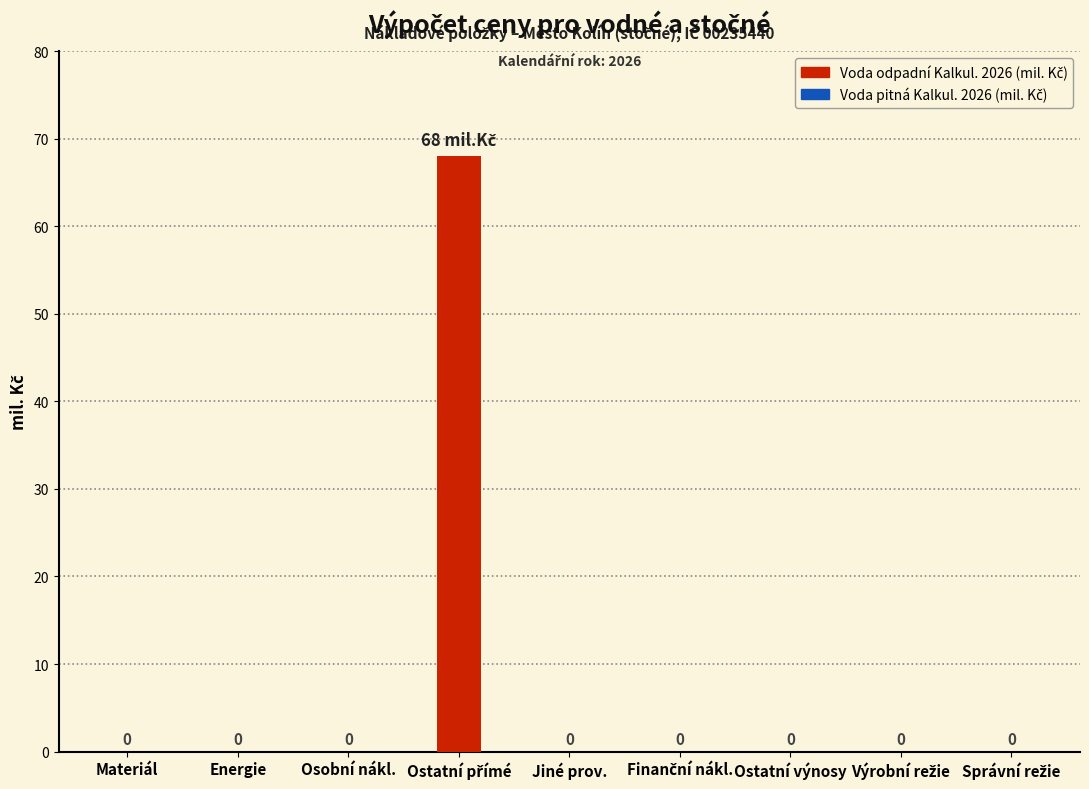

What is the greatest value displayed?

68